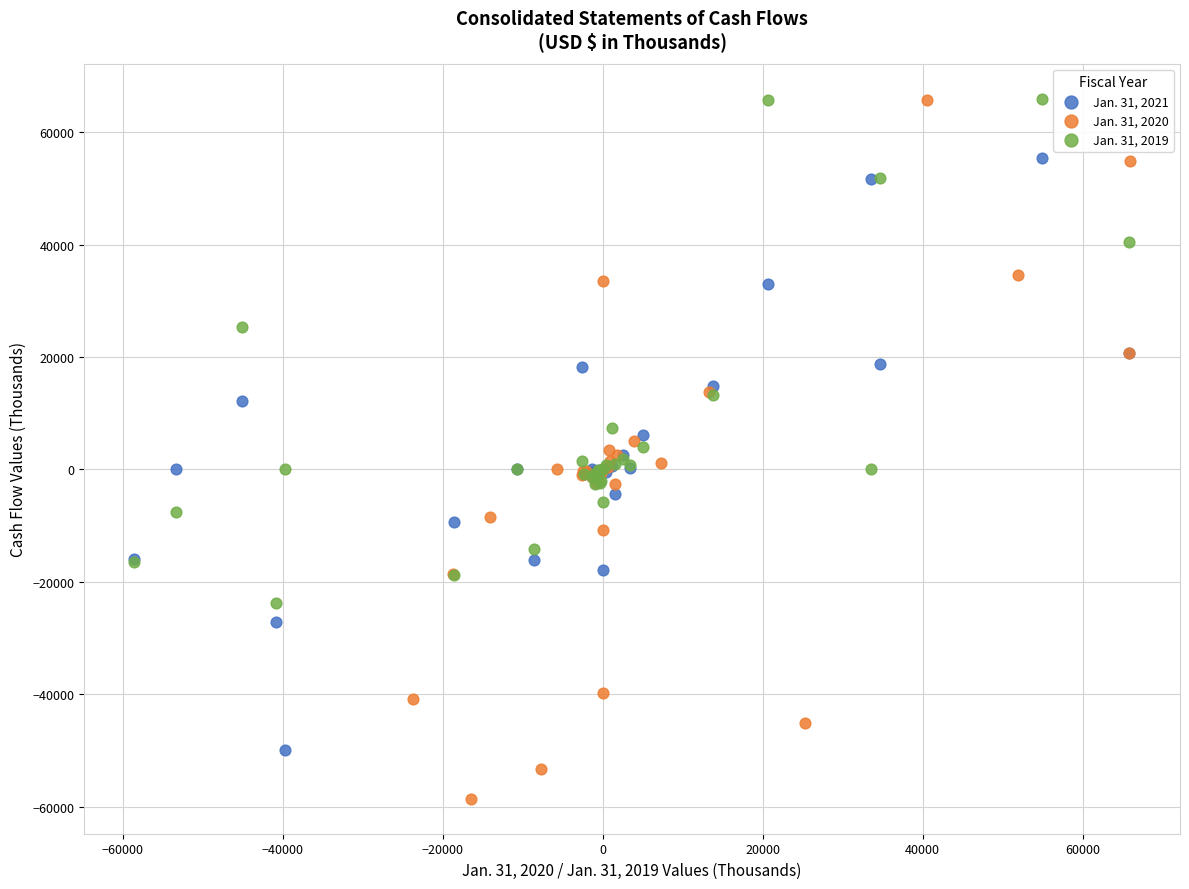

Which series has the widest spread of Y values?

Jan. 31, 2020